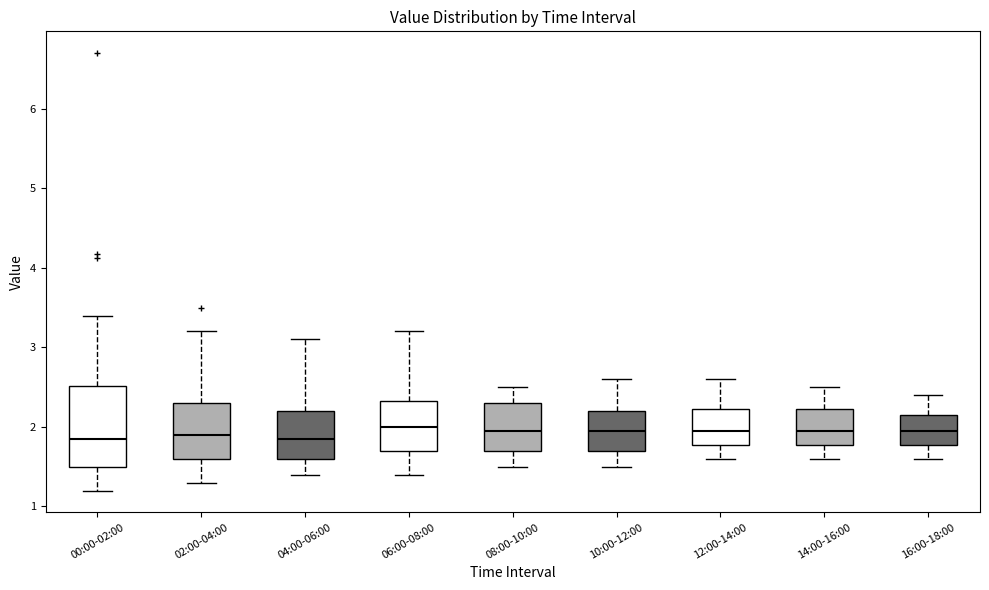

Comparing the boxes themselves (not the whiskers), which one is the tallest?

00:00-02:00